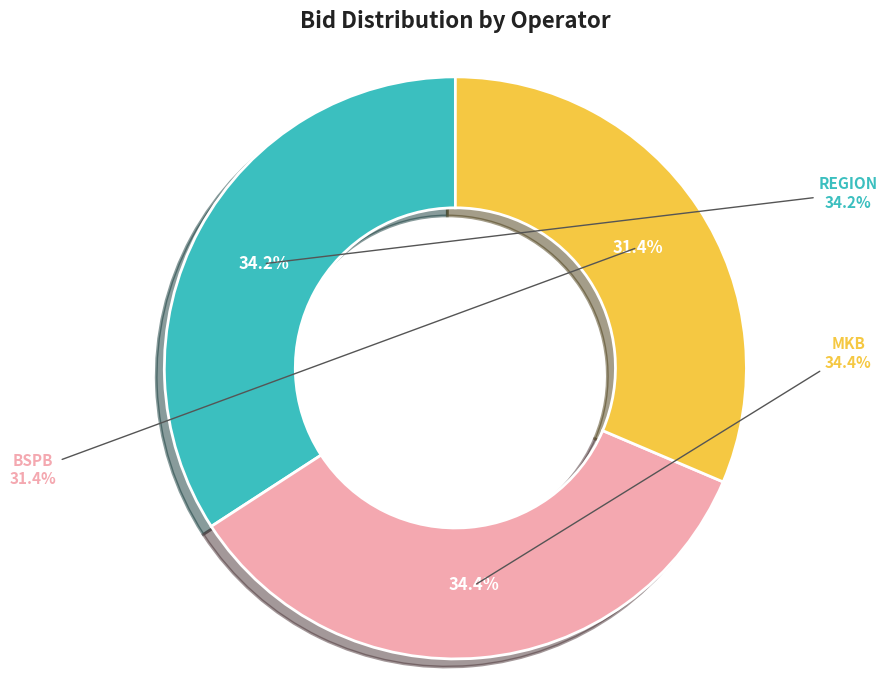

Rank the categories by value from lowest to highest.

BSPB, REGION, MKB